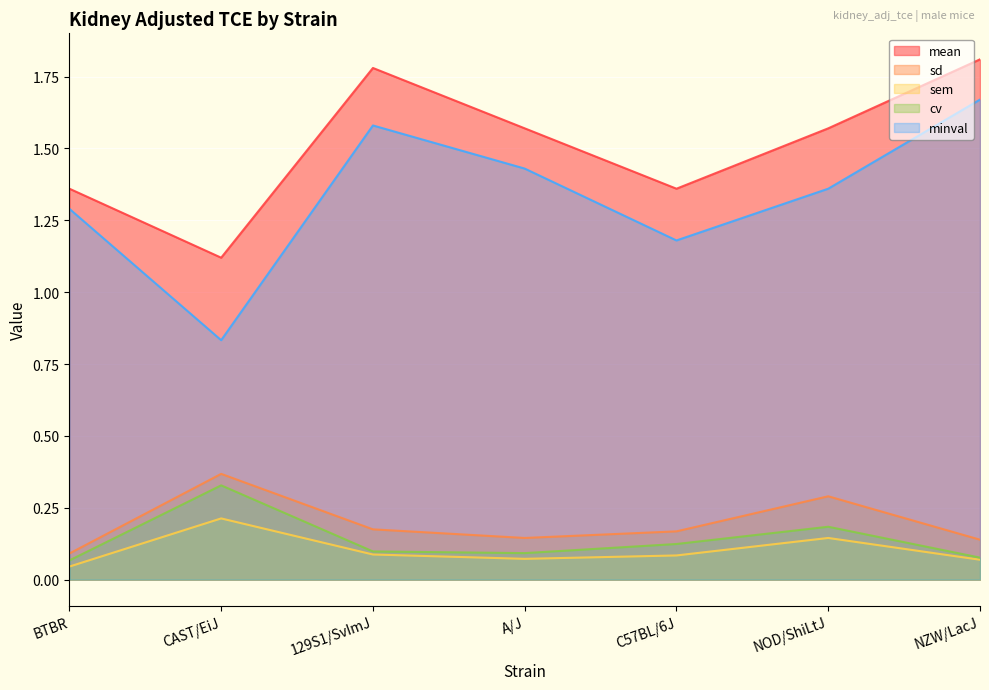

Is it true that sd equals 0.1 at A/J?

True